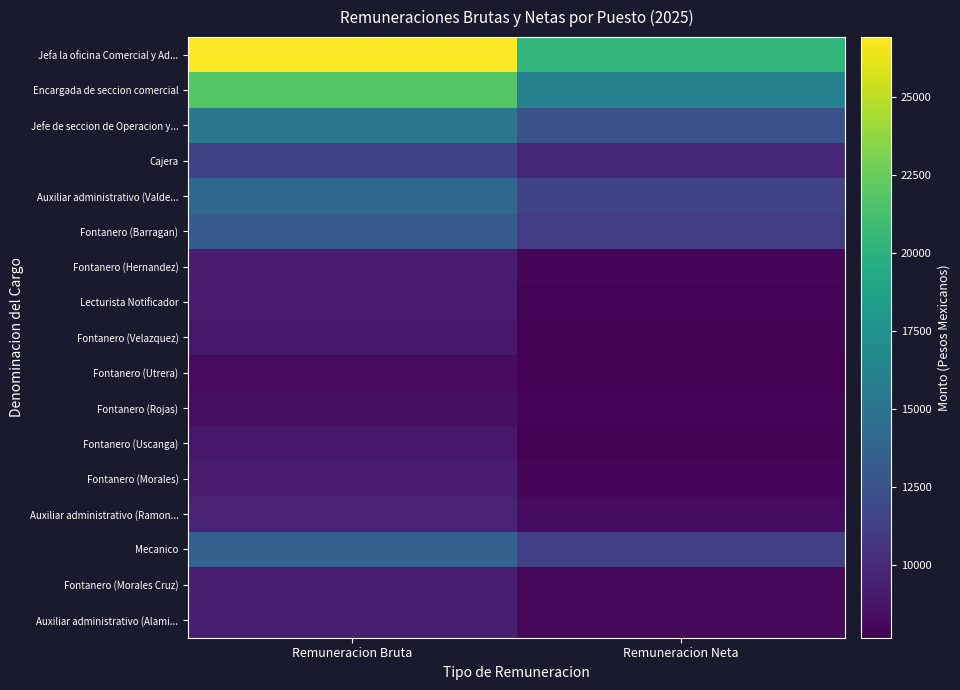

Reading left to right, what are all the values shown in this chart?

Jefa la oficina Comercial y Ad...: Remuneracion Bruta=26917.9	Remuneracion Neta=20343.1
Encargada de seccion comercial: Remuneracion Bruta=21786.8	Remuneracion Neta=16136.5
Jefe de seccion de Operacion y...: Remuneracion Bruta=15290.3	Remuneracion Neta=12452.0
Cajera: Remuneracion Bruta=11523.3	Remuneracion Neta=9842.9
Auxiliar administrativo (Valde...: Remuneracion Bruta=14176.7	Remuneracion Neta=11649.5
Fontanero (Barragan): Remuneracion Bruta=13231.0	Remuneracion Neta=11065.3
Fontanero (Hernandez): Remuneracion Bruta=9149.3	Remuneracion Neta=7984.7
Lecturista Notificador: Remuneracion Bruta=9243.9	Remuneracion Neta=7897.0
Fontanero (Velazquez): Remuneracion Bruta=8892.6	Remuneracion Neta=7790.3
Fontanero (Utrera): Remuneracion Bruta=8256.5	Remuneracion Neta=7671.7
Fontanero (Rojas): Remuneracion Bruta=8364.0	Remuneracion Neta=7856.6
Fontanero (Uscanga): Remuneracion Bruta=8949.3	Remuneracion Neta=7817.6
Fontanero (Morales): Remuneracion Bruta=9149.3	Remuneracion Neta=7971.6
Auxiliar administrativo (Ramon...: Remuneracion Bruta=9506.6	Remuneracion Neta=8314.9
Mecanico: Remuneracion Bruta=13697.5	Remuneracion Neta=11353.4
Fontanero (Morales Cruz): Remuneracion Bruta=9292.6	Remuneracion Neta=8102.1
Auxiliar administrativo (Alami...: Remuneracion Bruta=9293.4	Remuneracion Neta=8080.1